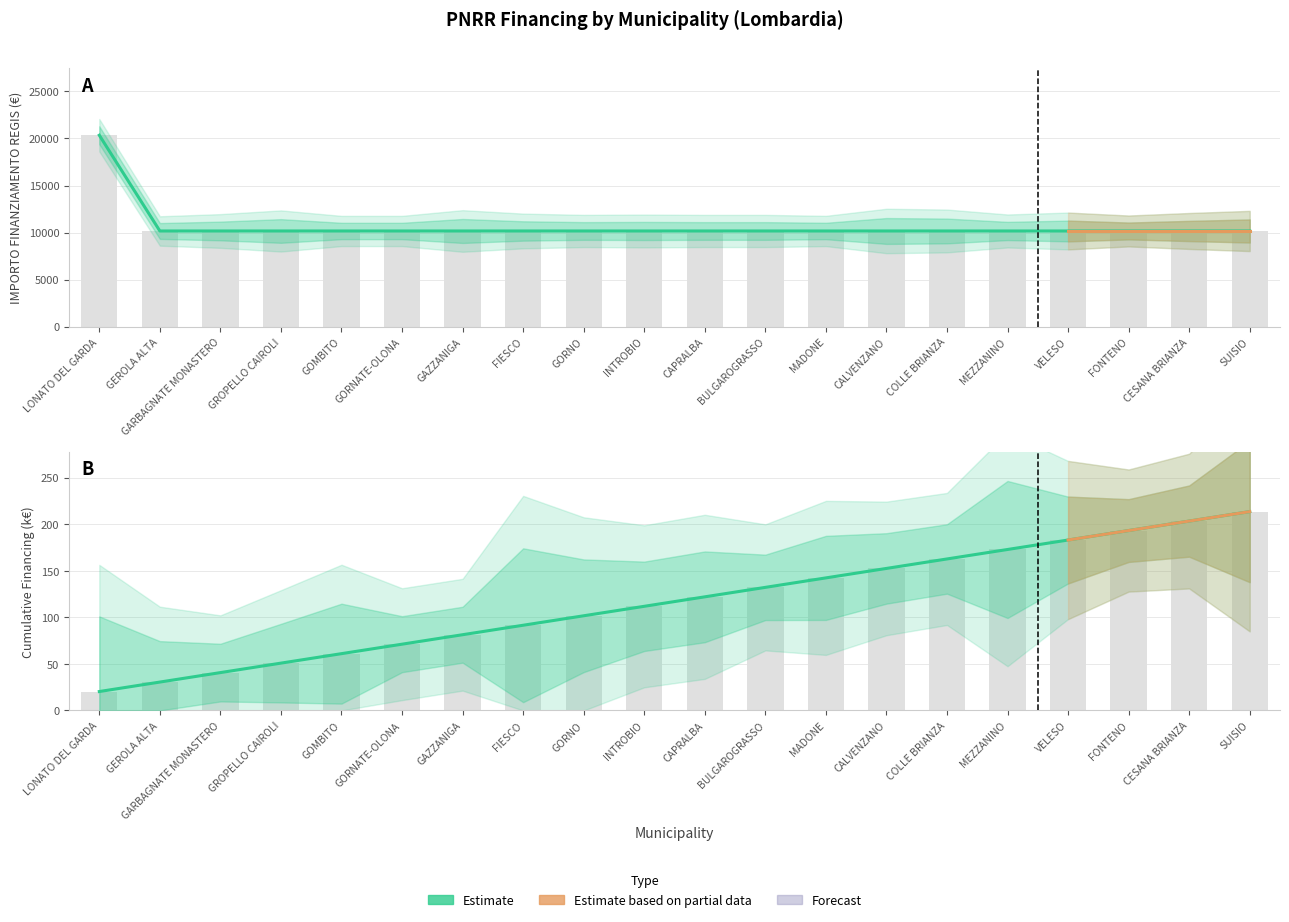

Reading left to right, transcribe all the data shown in this chart.

20344	10172	10172	10172	10172	10172	10172	10172	10172	10172	10172	10172	10172	10172	10172	10172	10172	10172	10172	10172